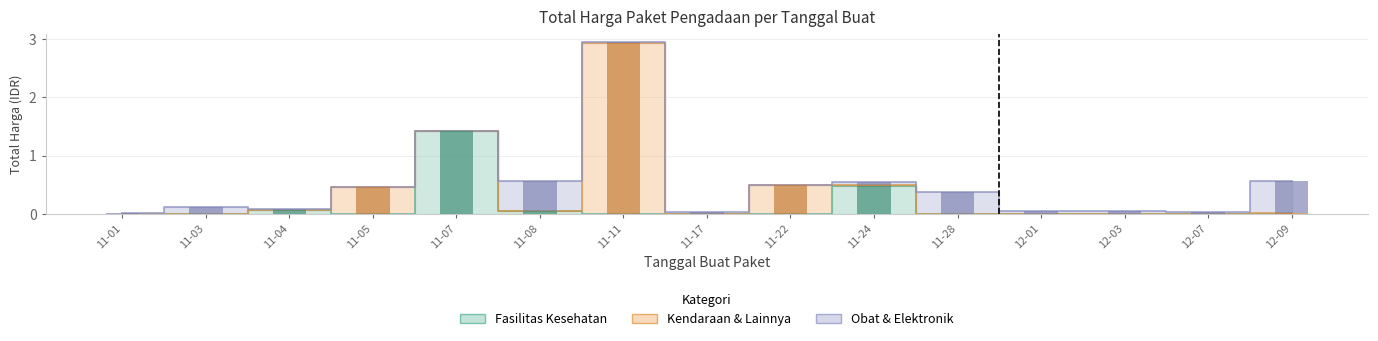

The Obat & Elektronik series shows 0.0 at 11-22. True or false?

True